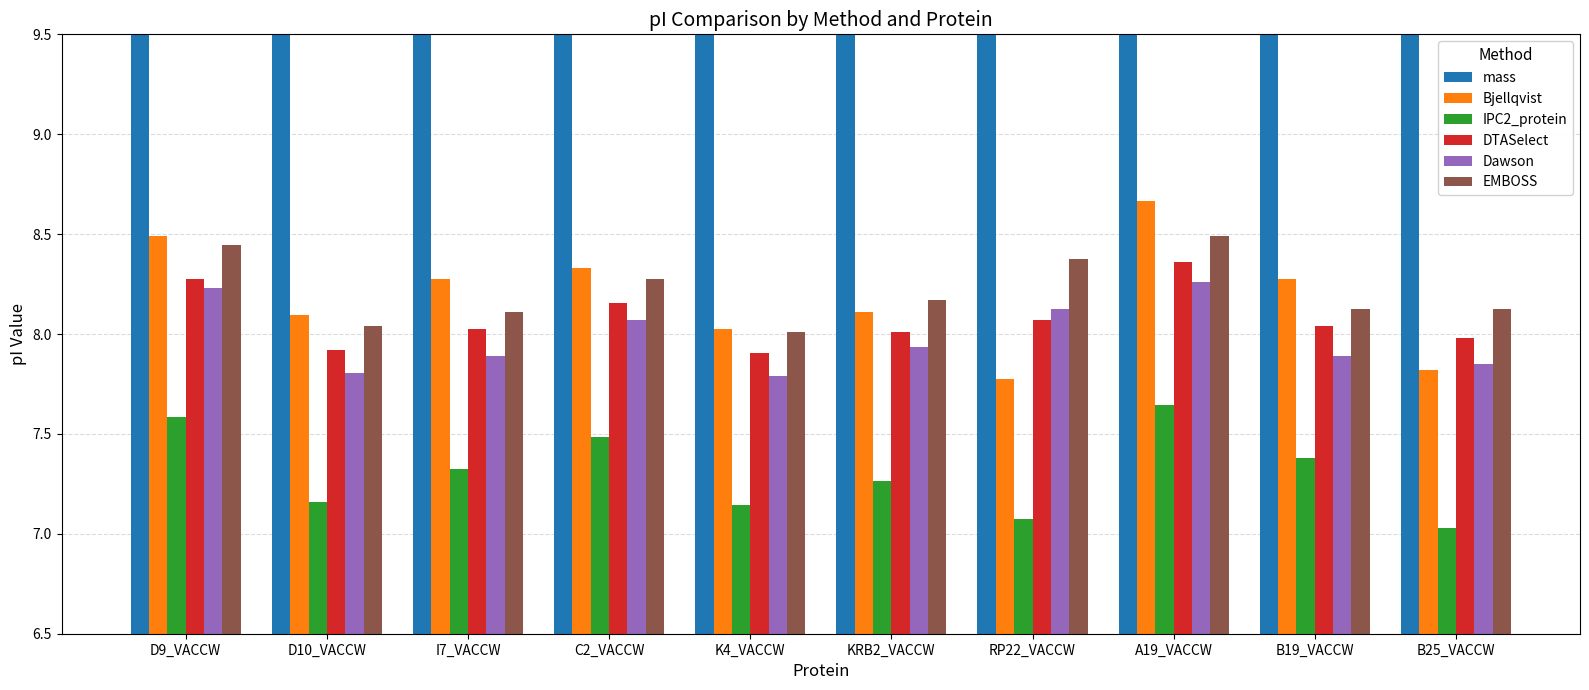

At which label does mass reach its minimum?

A19_VACCW